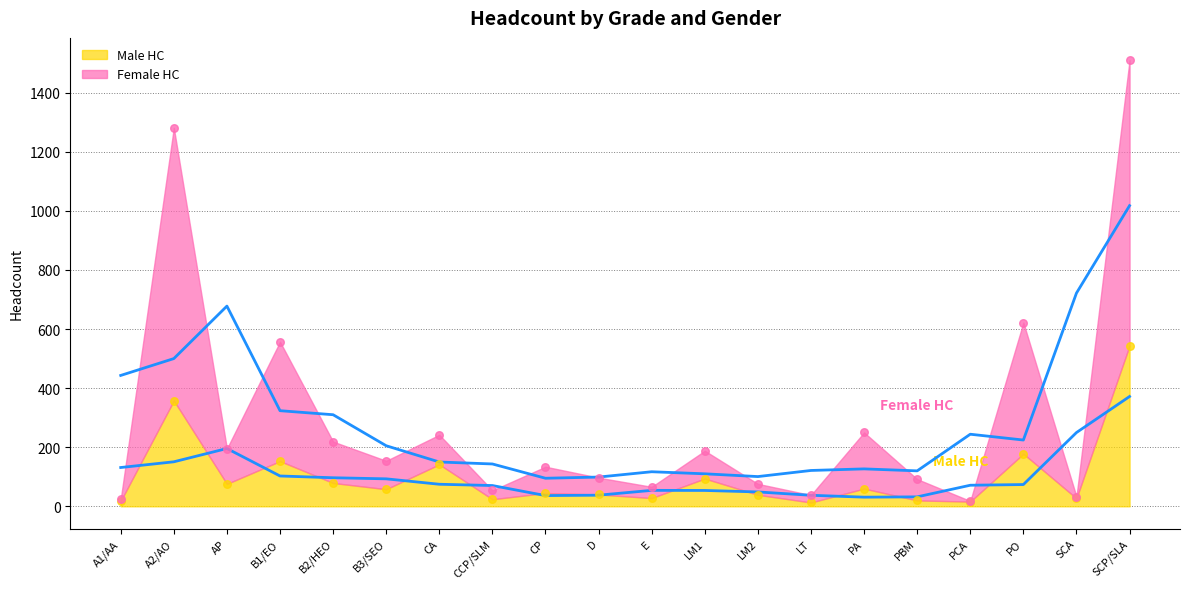

Which series has the largest Y range (max minus min)?

Female HC